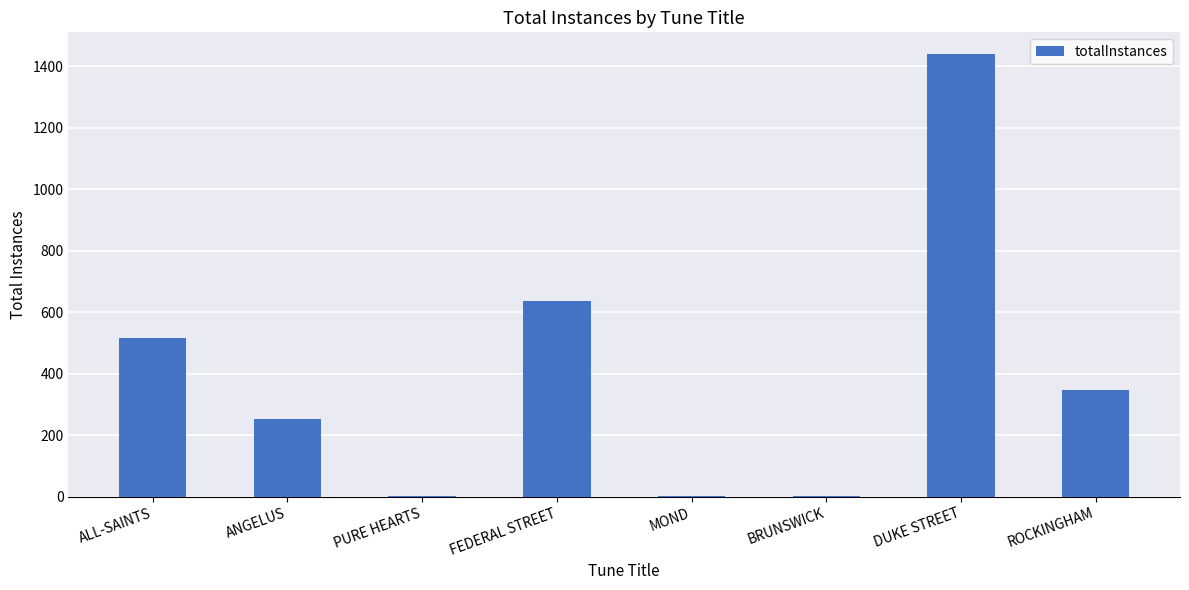

Reading left to right, what are all the values shown in this chart?

ALL-SAINTS=517	ANGELUS=253	PURE HEARTS=1	FEDERAL STREET=636	MOND=1	BRUNSWICK=1	DUKE STREET=1439	ROCKINGHAM=347